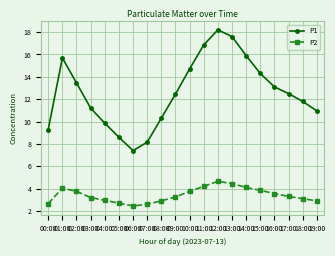

What is the difference between the maximum and minimum values in the P1 series?

10.8